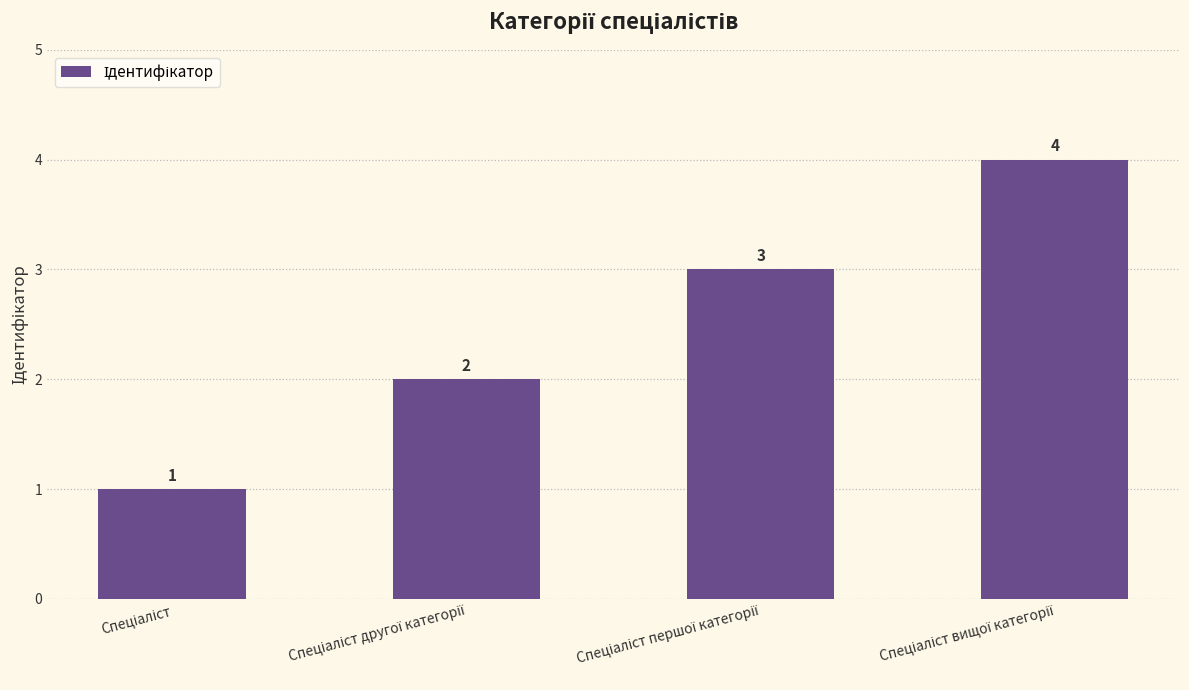

What is the value of the 3rd bar from the left?

3